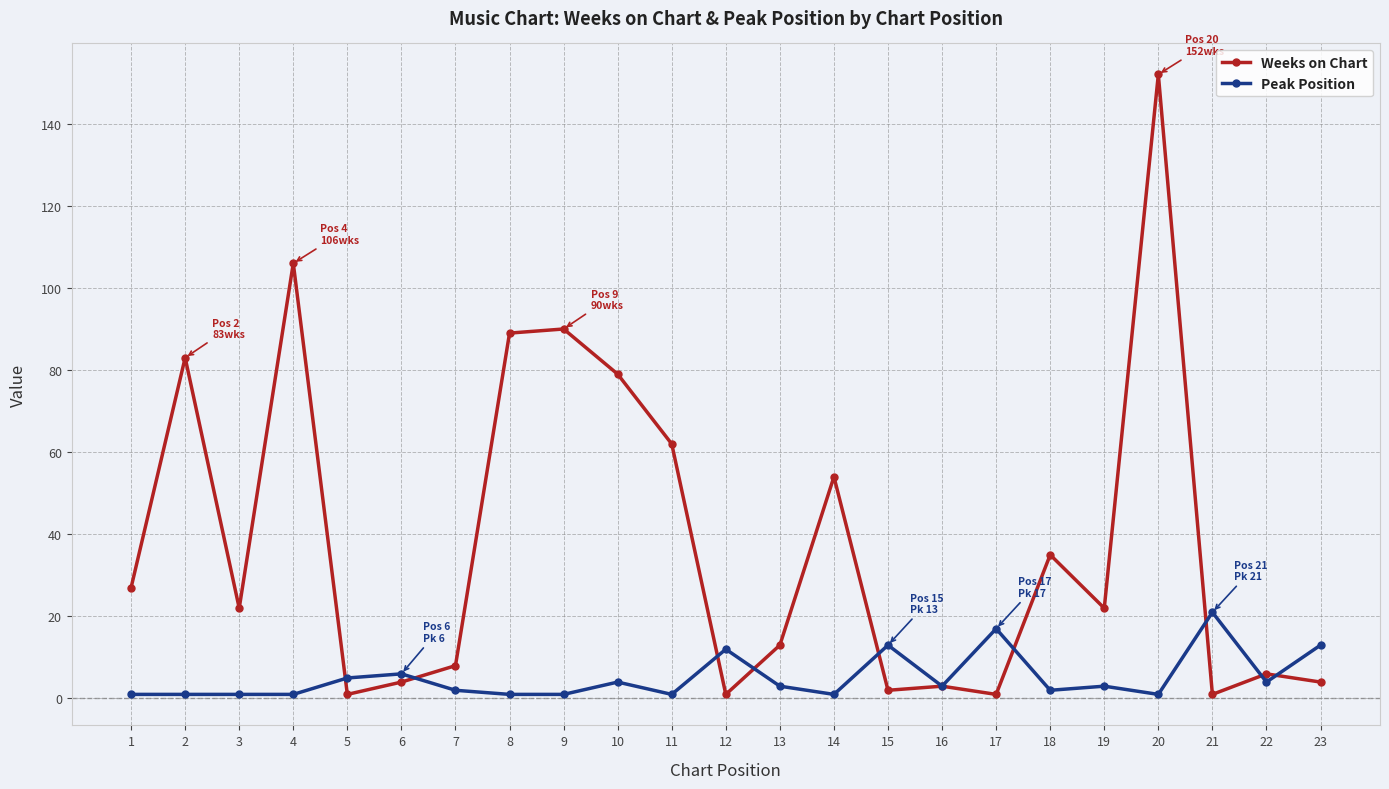

Is it true that Peak Position equals 21 at 21?

True